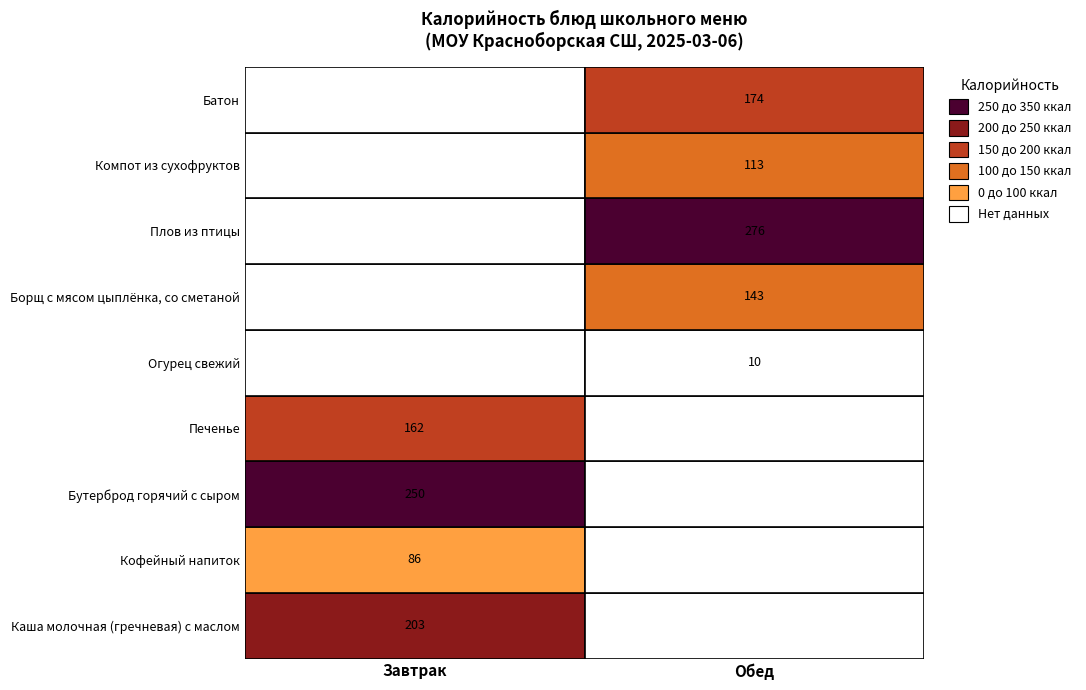

What is the total value across all series at Кофейный напиток?

86